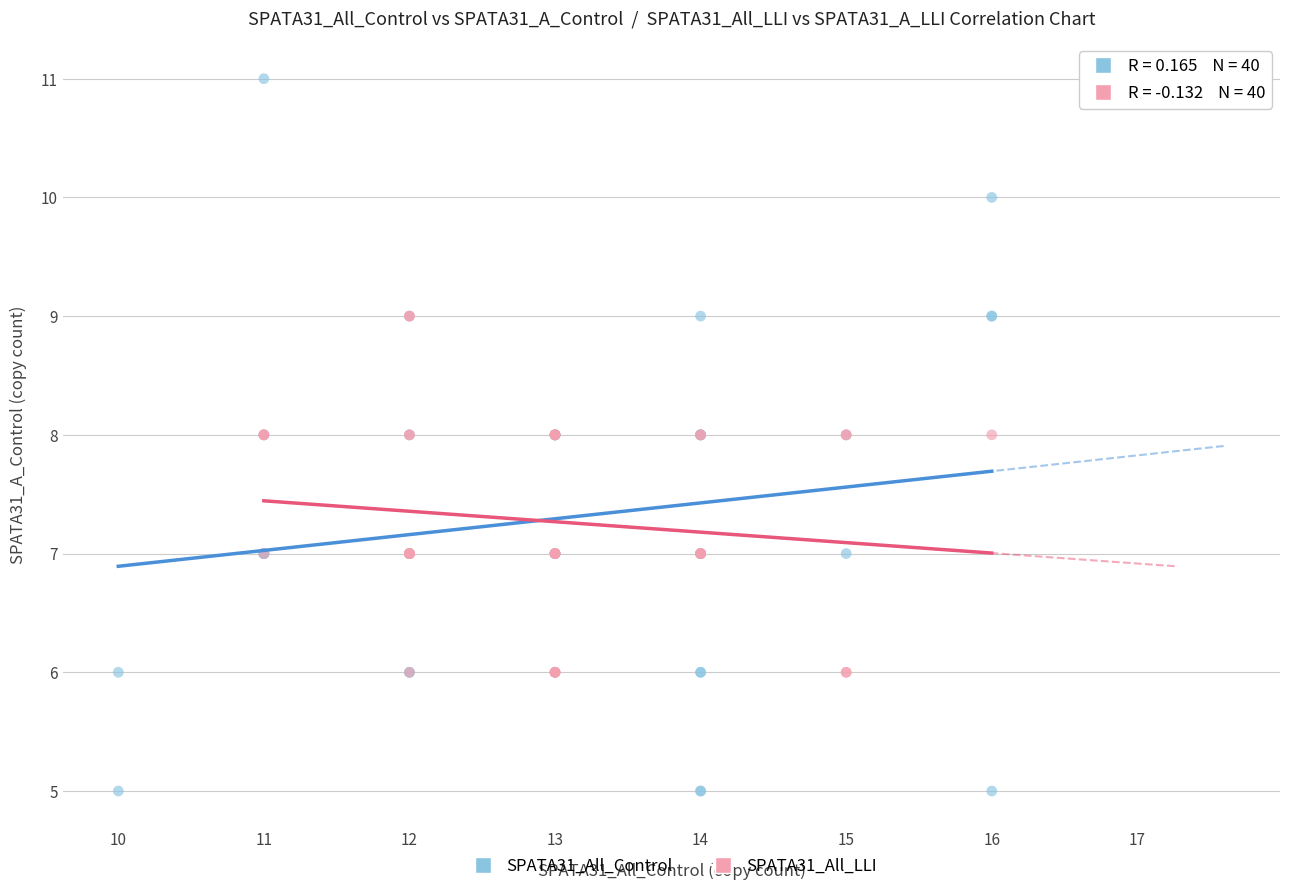

What are all the series names shown in the legend?

SPATA31_All_Control, SPATA31_All_LLI